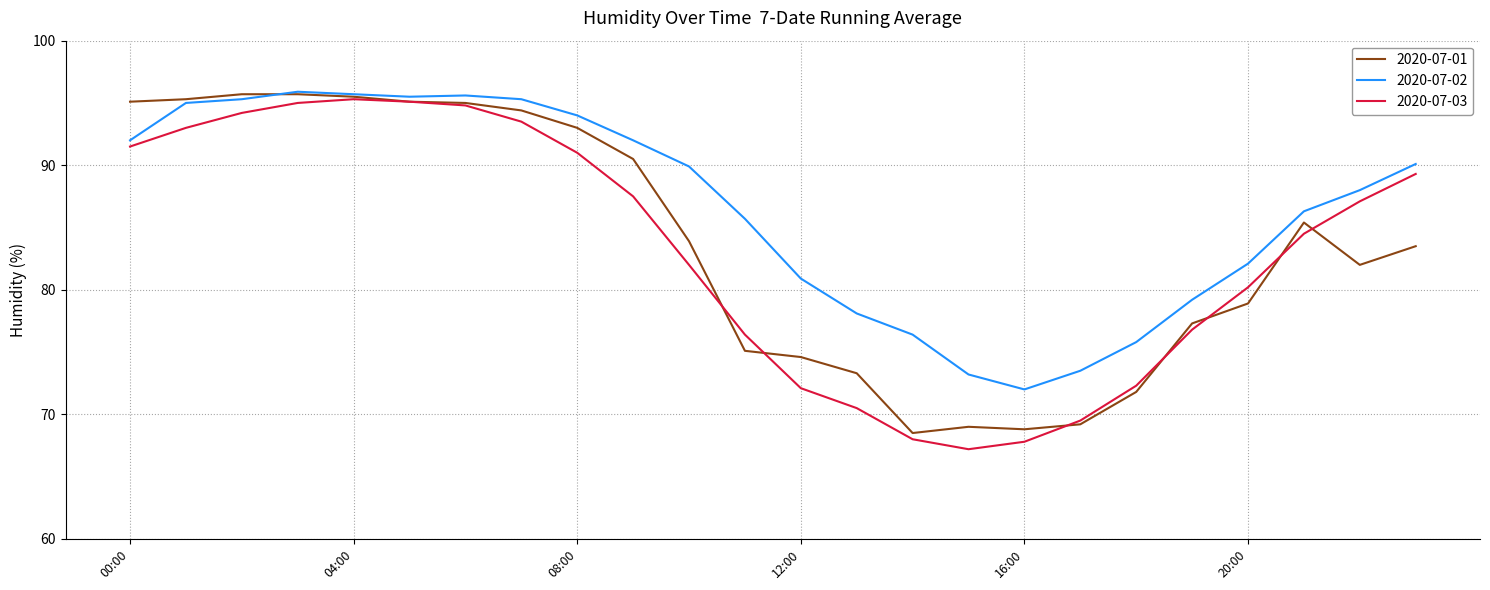

Which series has the widest spread of values?

2020-07-03